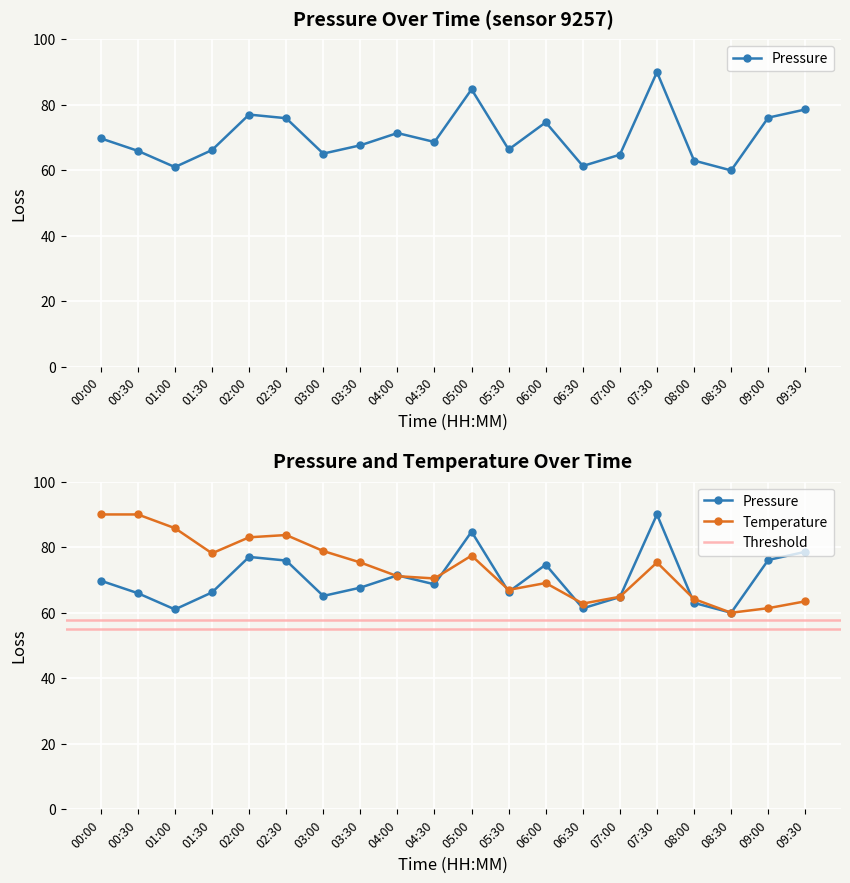

What is the smallest value displayed?

60.0